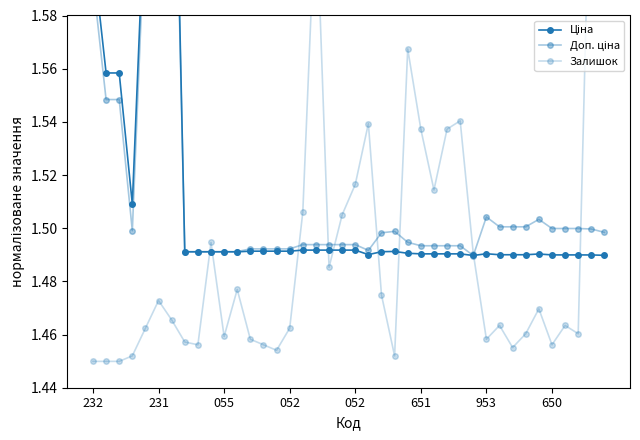

Which series ends up on top after the final intersection of Ціна and Доп. ціна?

Доп. ціна